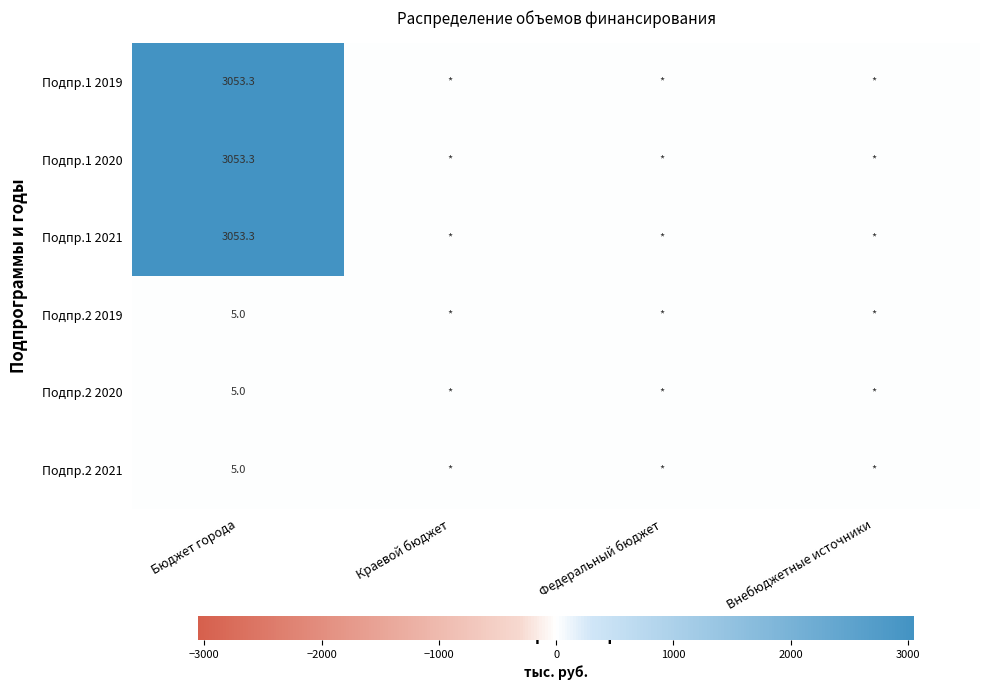

Is it true that Подпр.1 2021 equals 3053.3 at Бюджет города?

True